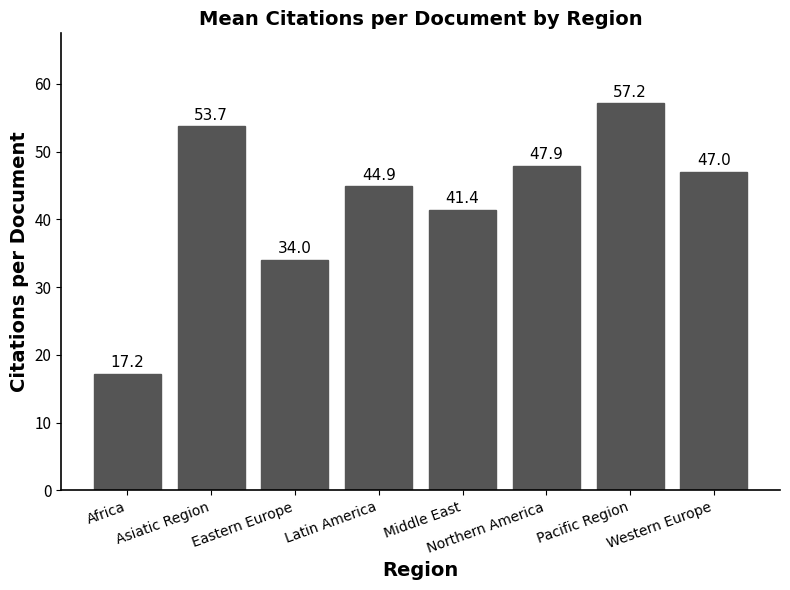

The chart shows a value of 80.4 at Western Europe. True or false?

False